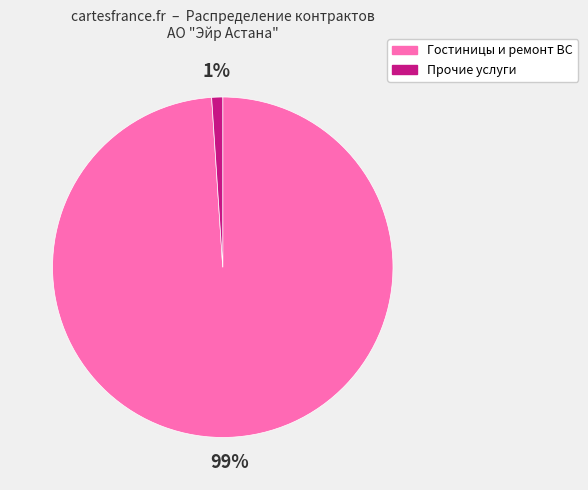

Rank the categories by value from highest to lowest.

Гостиницы и ремонт ВС, Прочие услуги